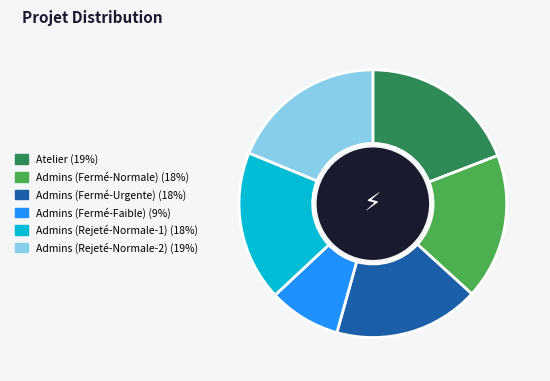

Does any single category account for the majority?

No